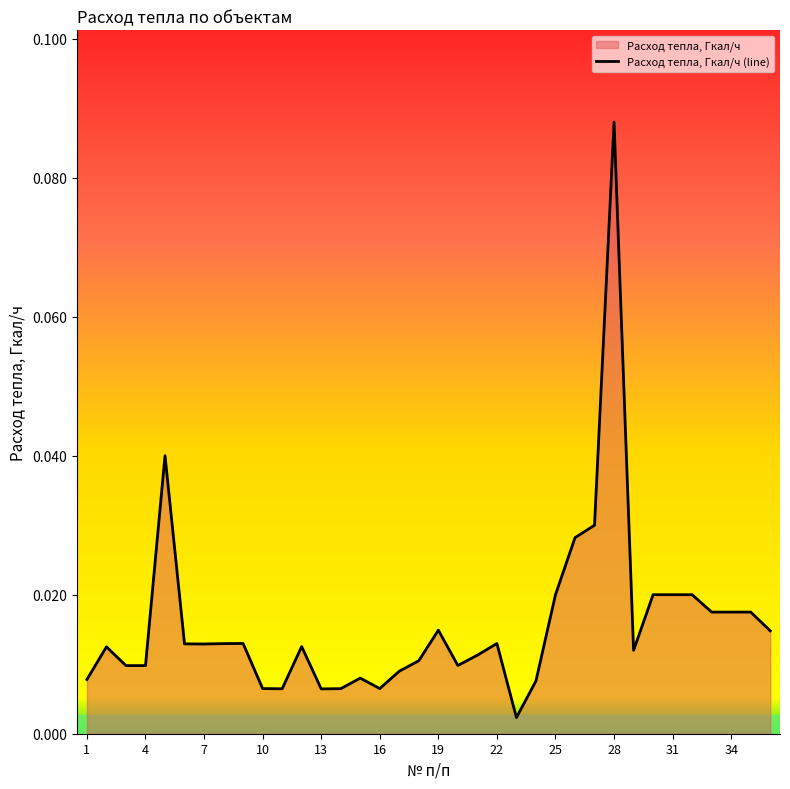

At which category does the chart reach its peak across all series?

28